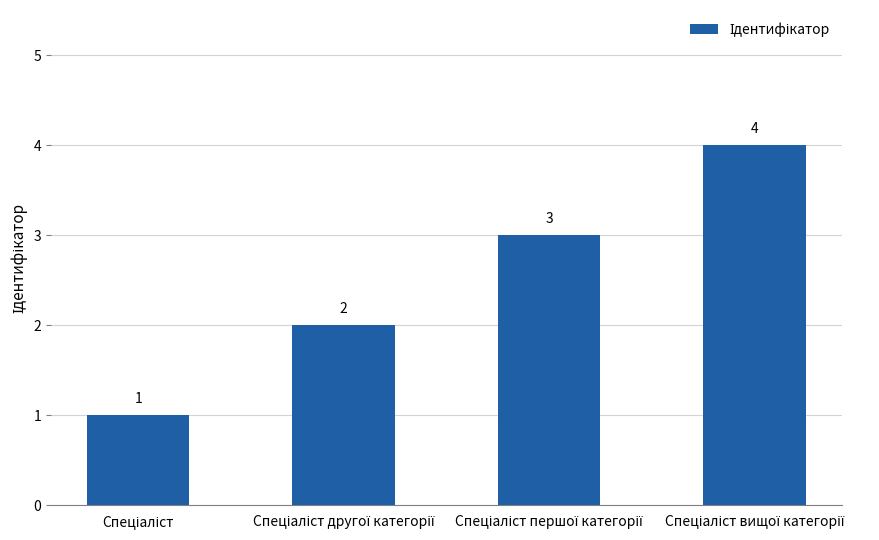

What is the maximum value shown in the chart?

4